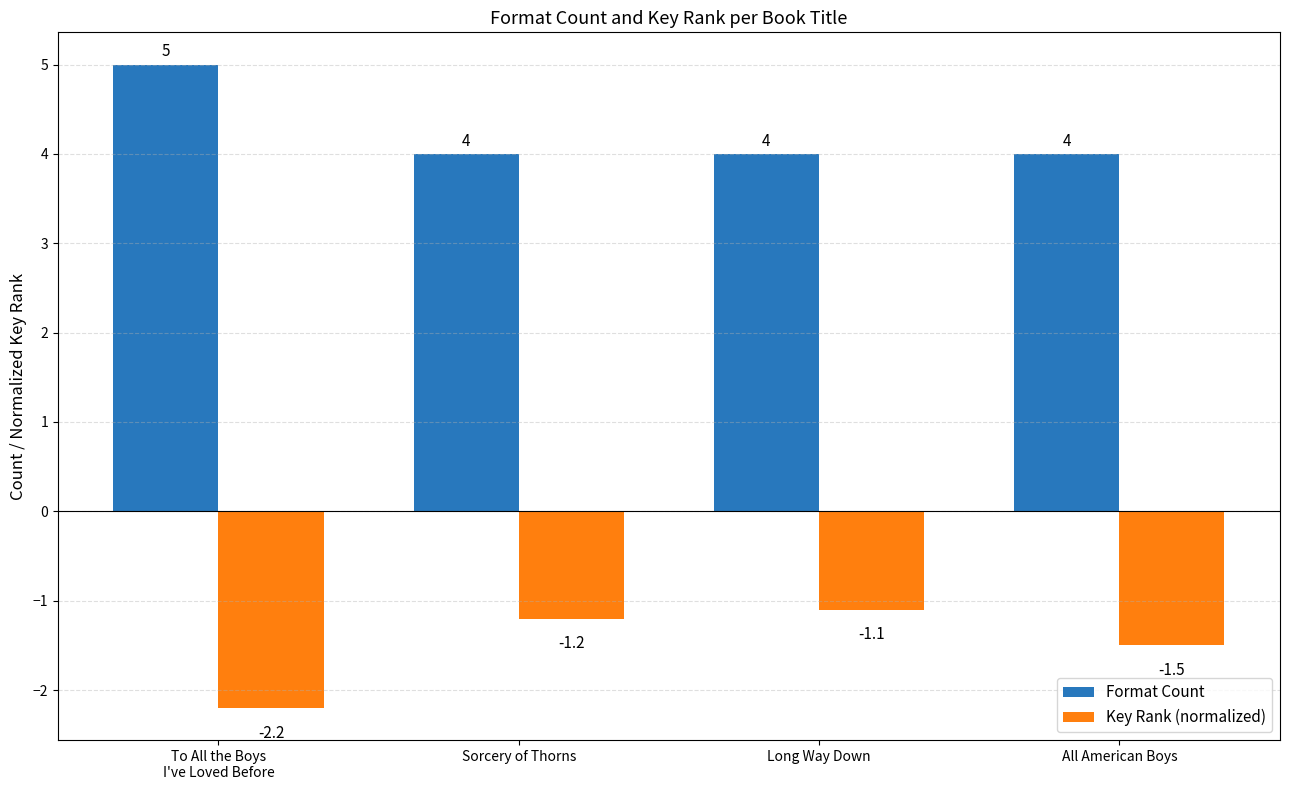

Which category has the highest value across all series?

To All the Boys
I've Loved Before